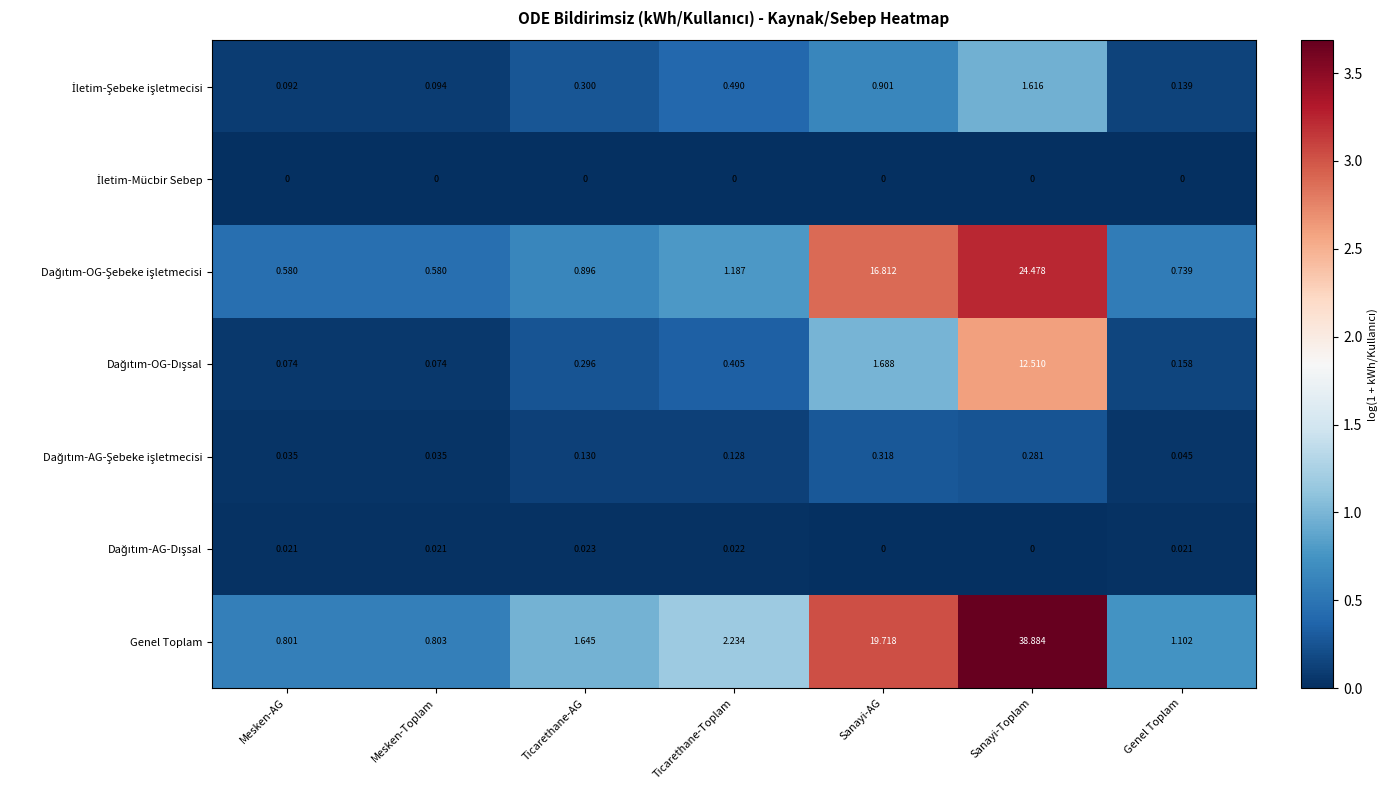

At which label does Genel Toplam first exceed 1?

Ticarethane-AG